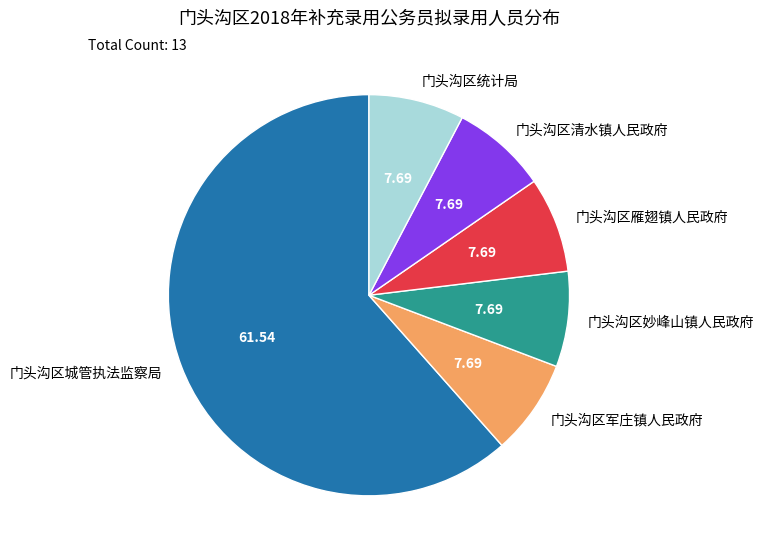

What is the ratio of the value at 门头沟区统计局 to the value at 门头沟区清水镇人民政府?

1.0